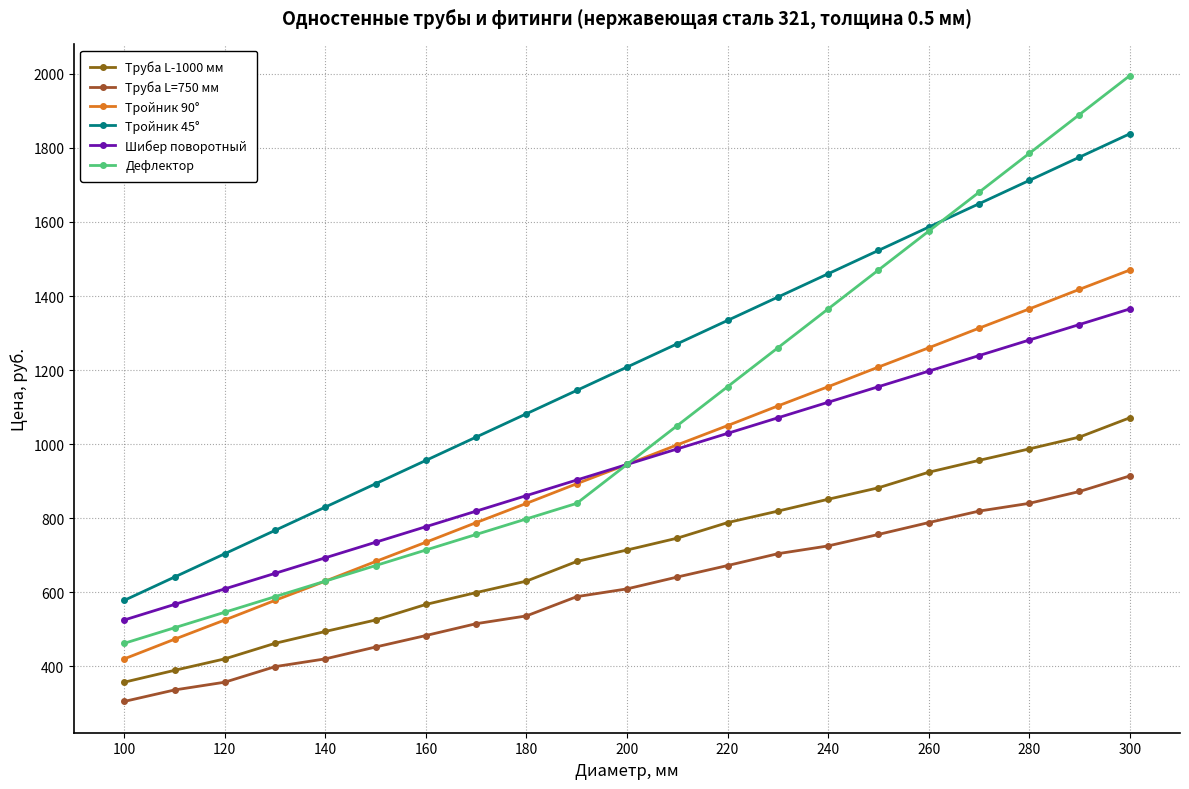

What is the difference between the maximum and minimum values in the Шибер поворотный series?

840